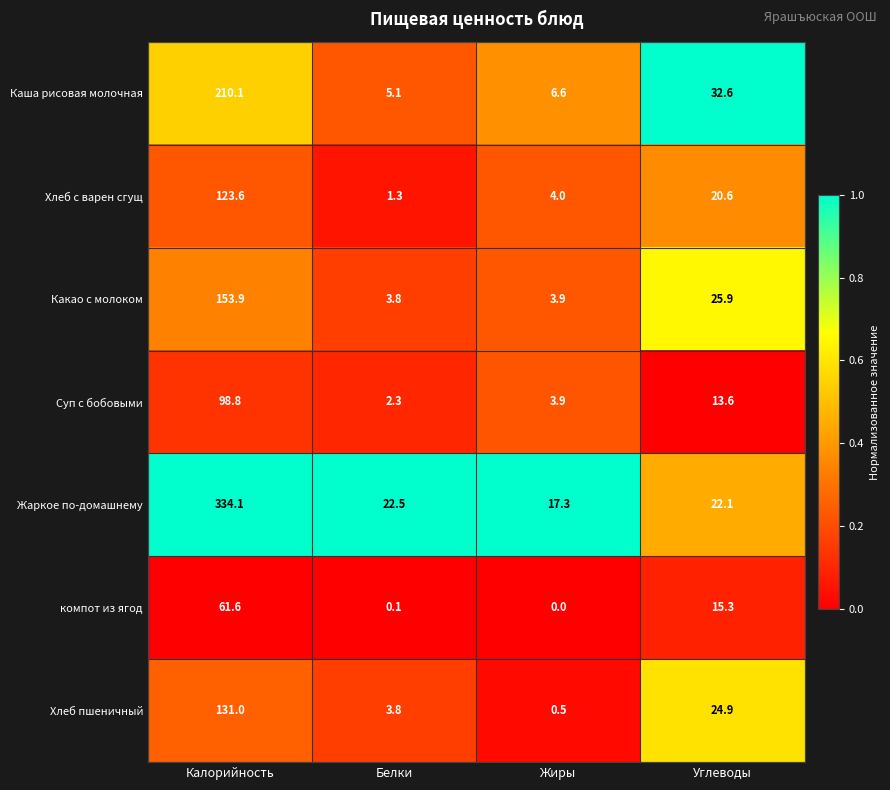

The value of Суп с бобовыми at Белки is 2.3. True or false?

True